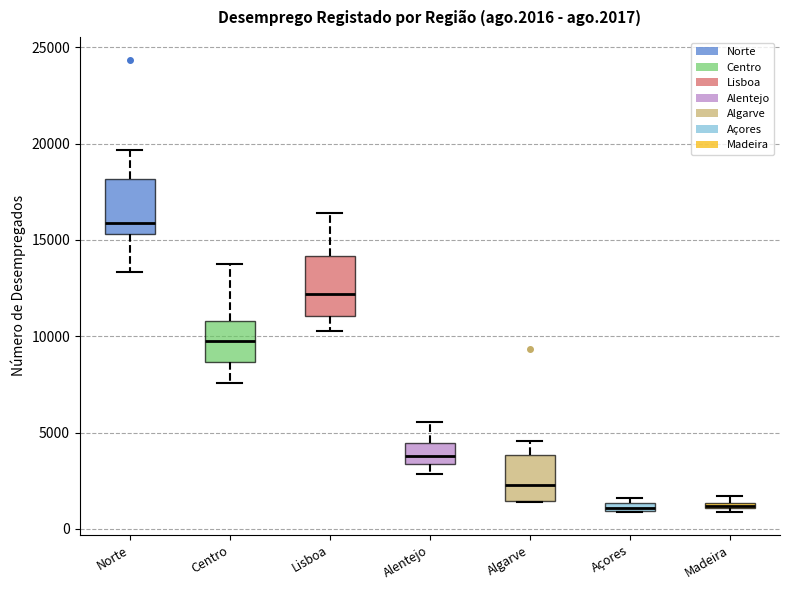

Which box has the highest median line?

Norte